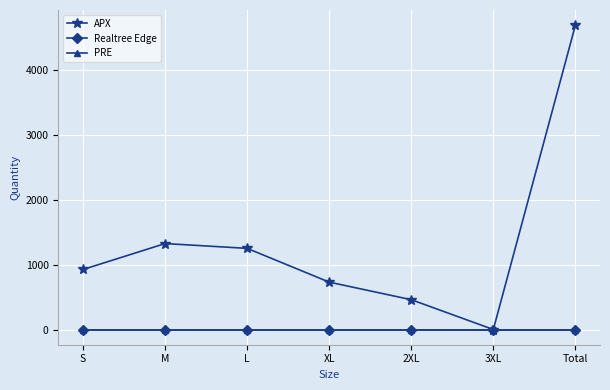

Is the value of PRE at L greater than the value of Realtree Edge at XL?

No